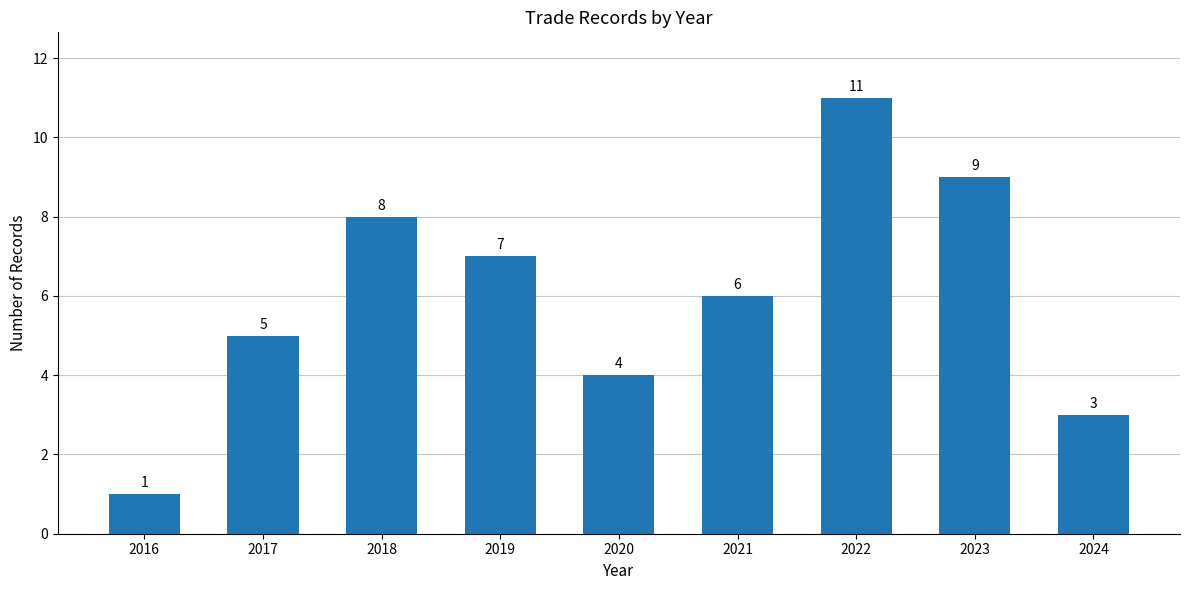

True or false: the data shows 8 at 2018.

True